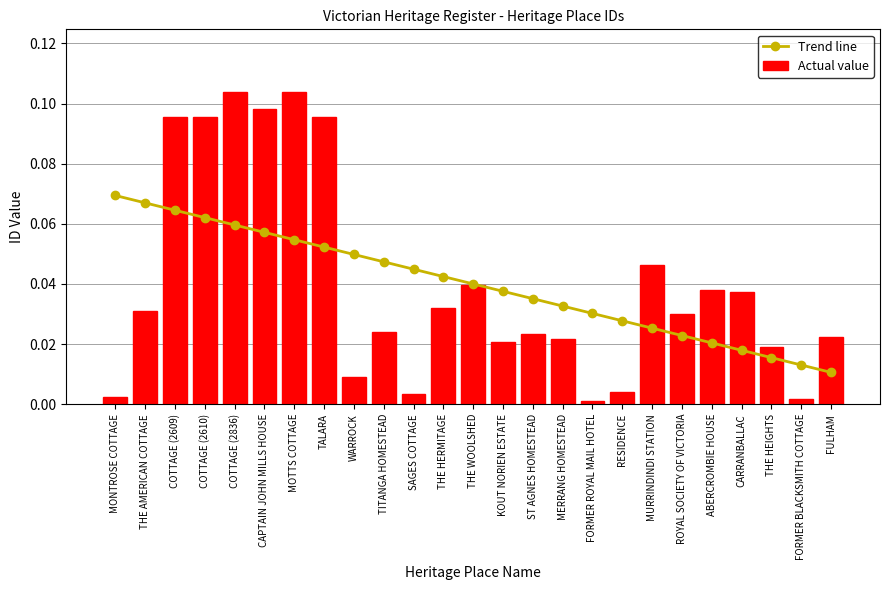

What is the total value across all series at MERRANG HOMESTEAD?

0.1